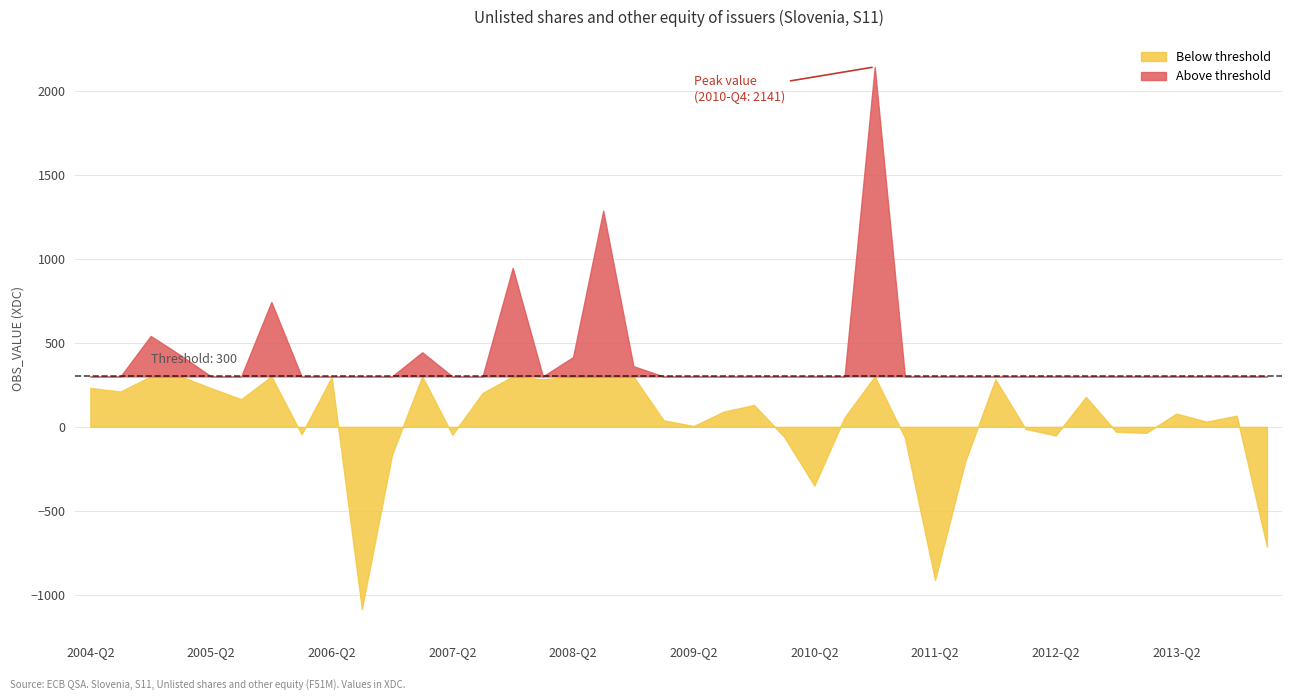

Where is the data nearest to the value 528?

2004-Q4